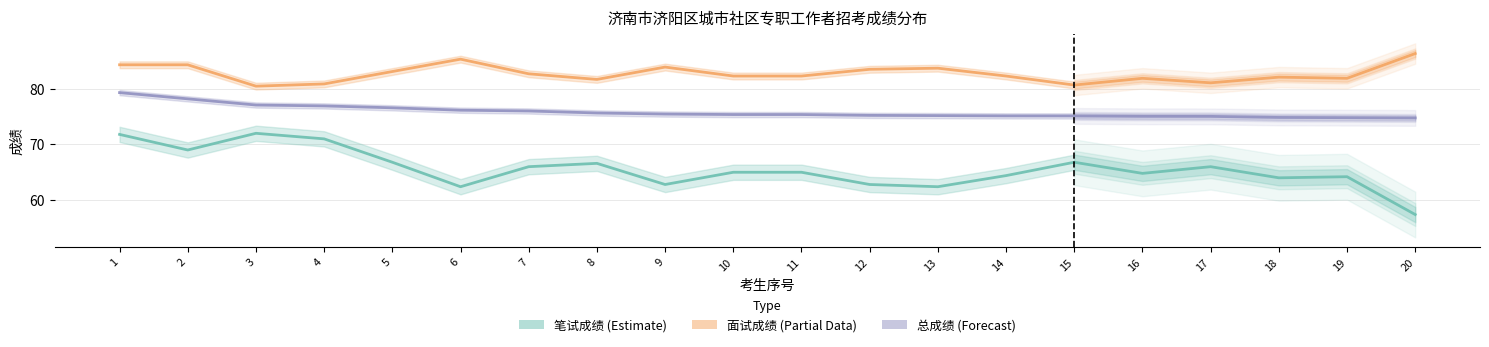

What value does the 面试成绩 series have at 6?

85.3